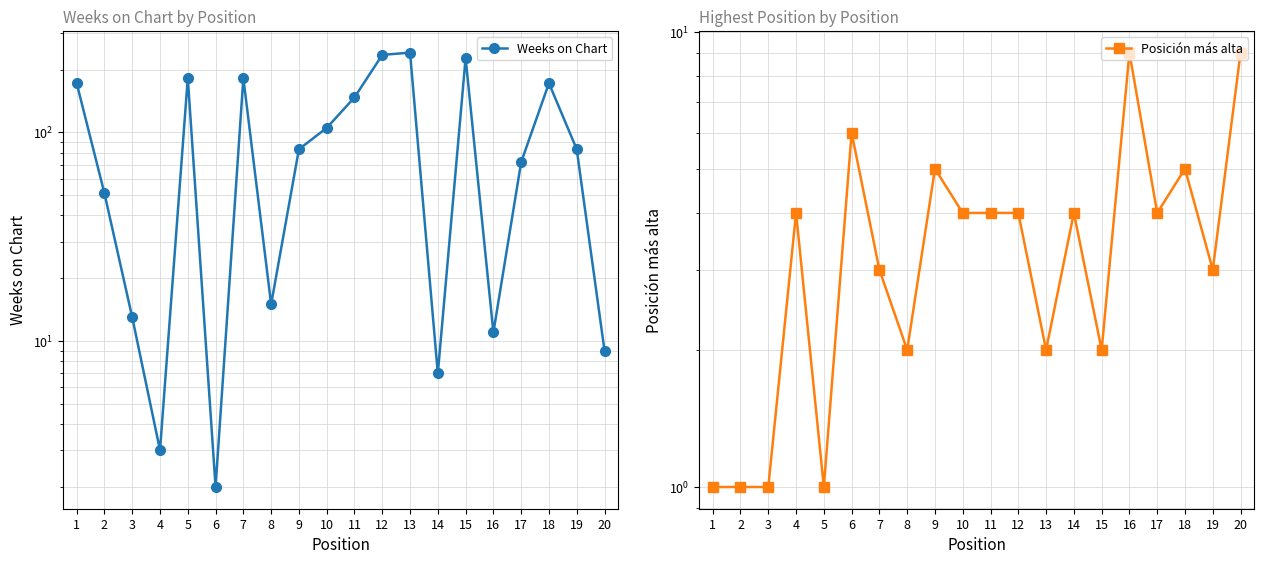

Which series changed the most between 6 and 19?

Weeks on Chart